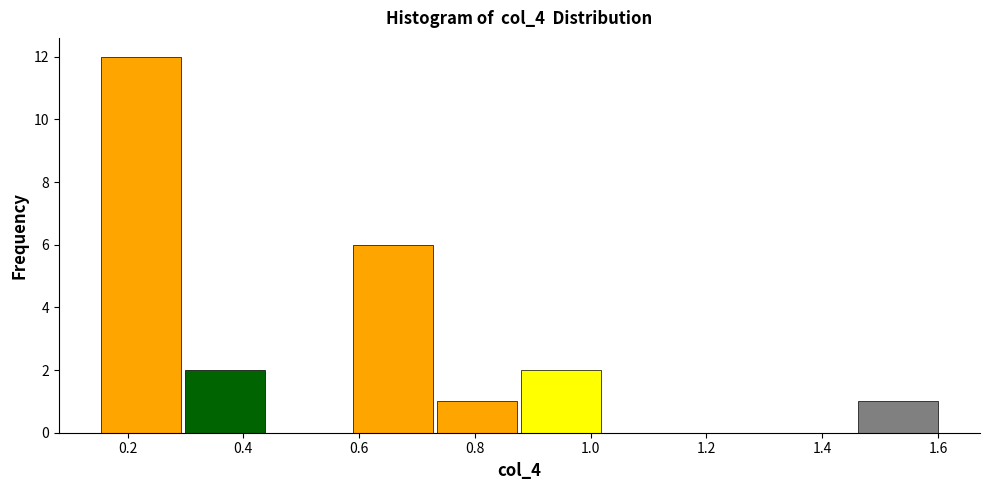

Which range on the x-axis has the tallest bar?

0.14 to 0.30